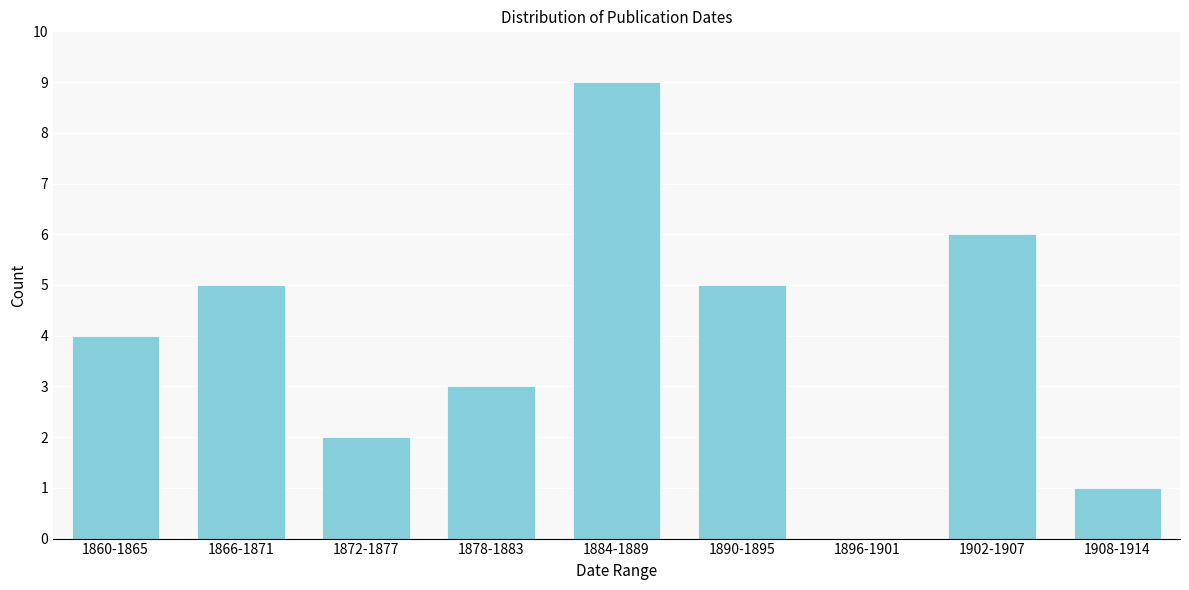

Reading left to right, list all the values displayed in this chart.

1860-1865=4	1866-1871=5	1872-1877=2	1878-1883=3	1884-1889=9	1890-1895=5	1896-1901=0	1902-1907=6	1908-1914=1